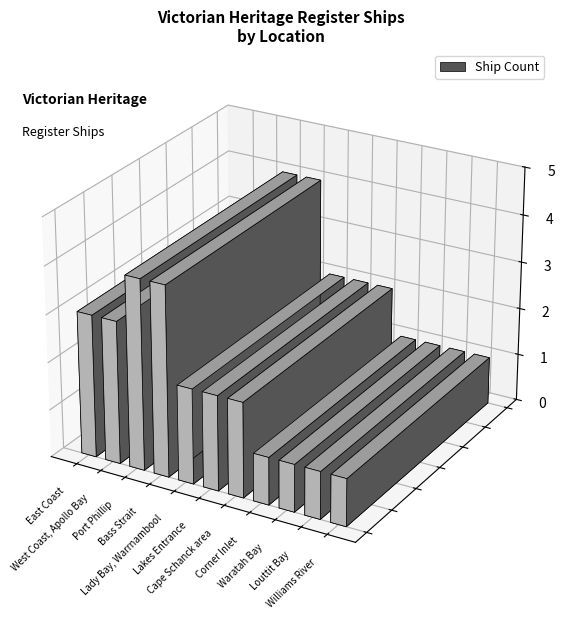

How many bars are there in total?

11